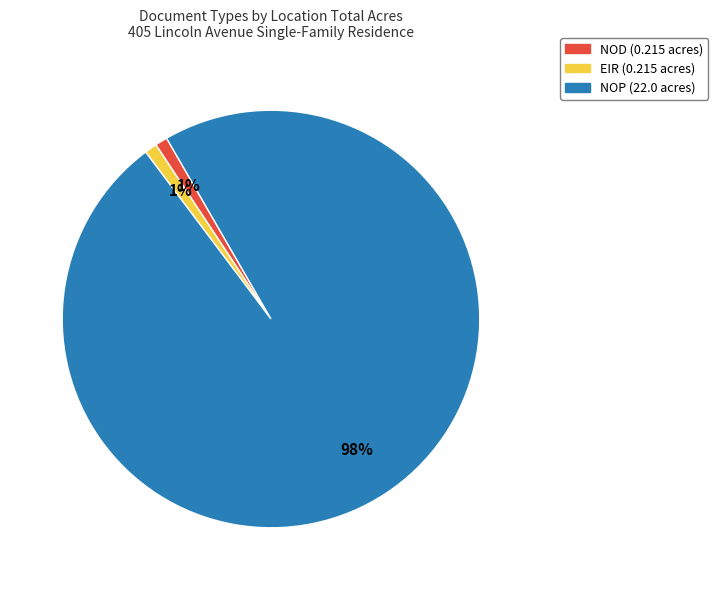

How many slices are in this pie chart?

3